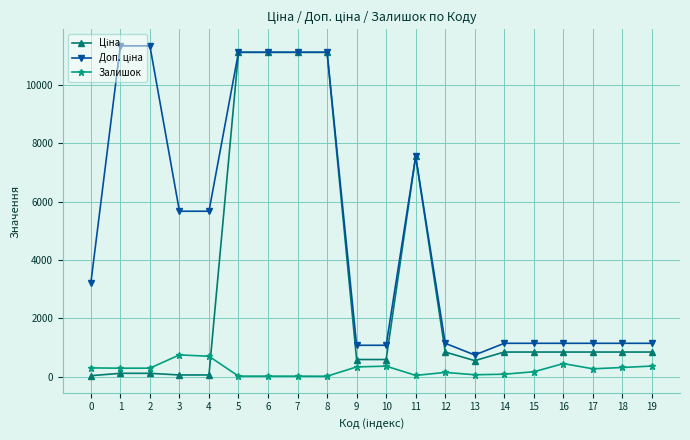

True or false: Залишок has more than 1 interior local peaks.

True